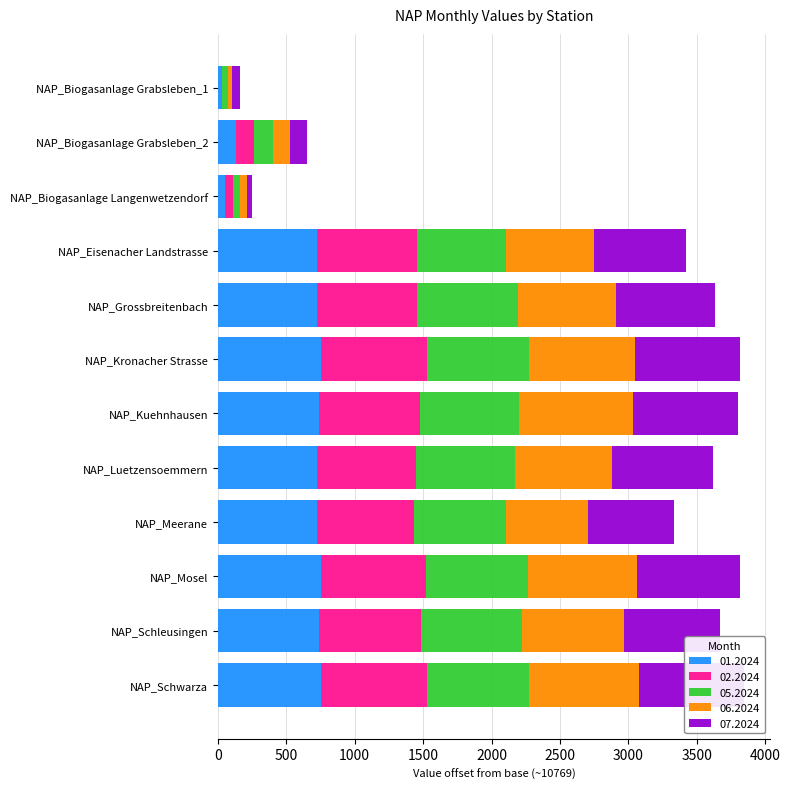

True or false: 01.2024 has a value of 755 at NAP_Kronacher Strasse.

True